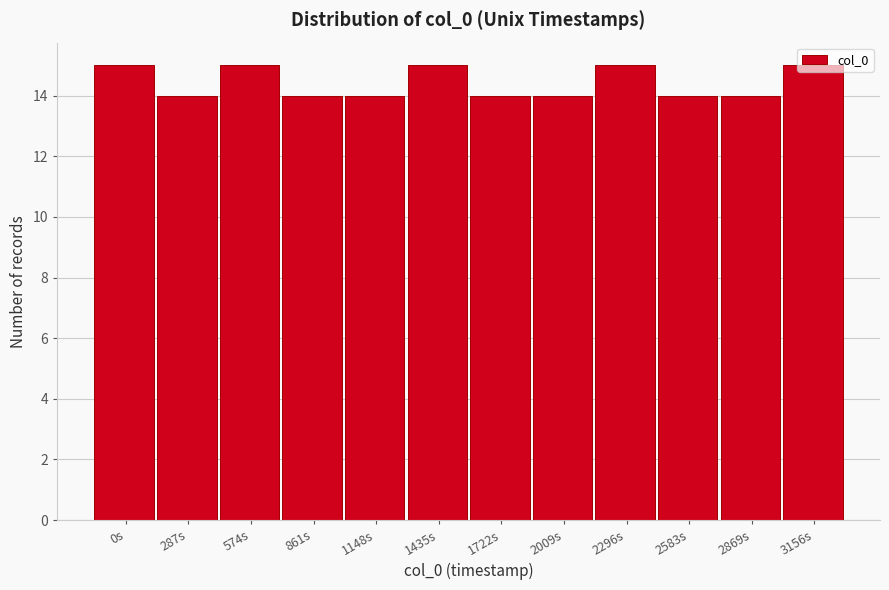

What is the label of the 10th bar from the left?

2583s